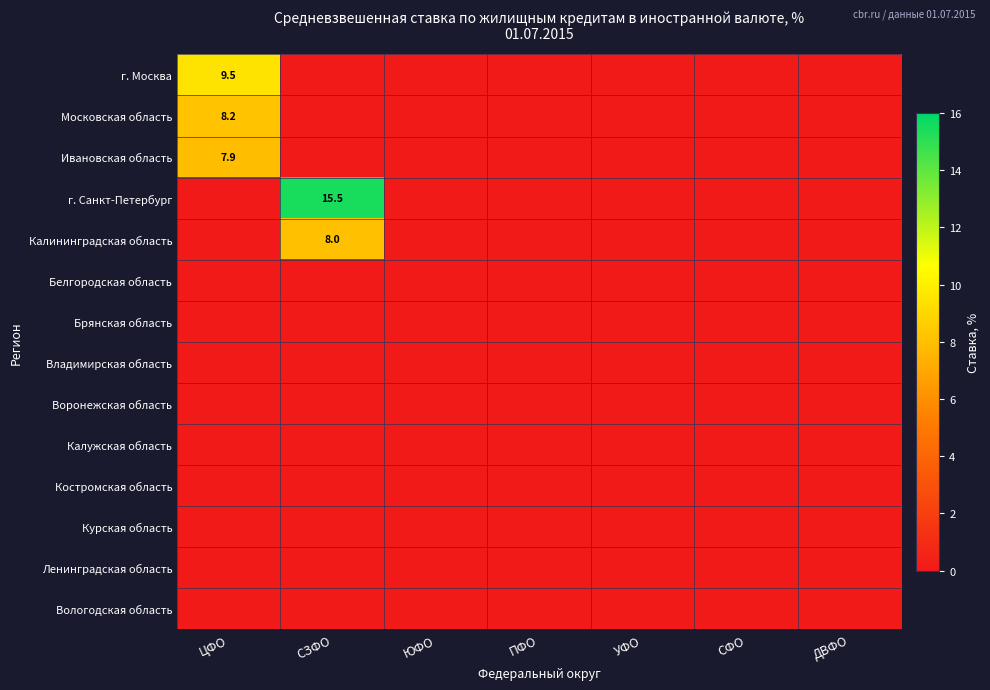

The value of г. Санкт-Петербург at СЗФО is 20.6. True or false?

False